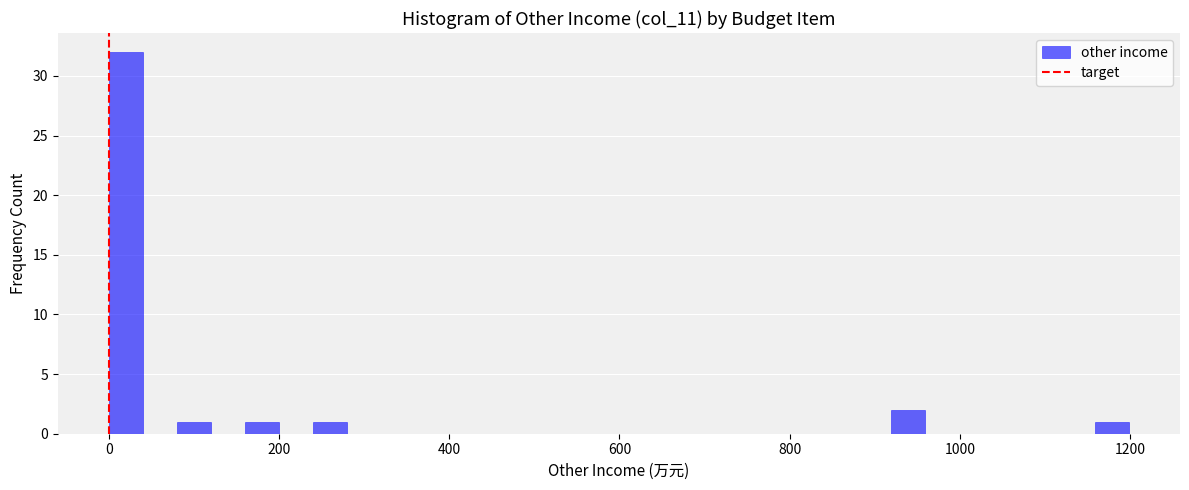

Read against the x-axis, roughly where is the centre of the tallest bar?

20